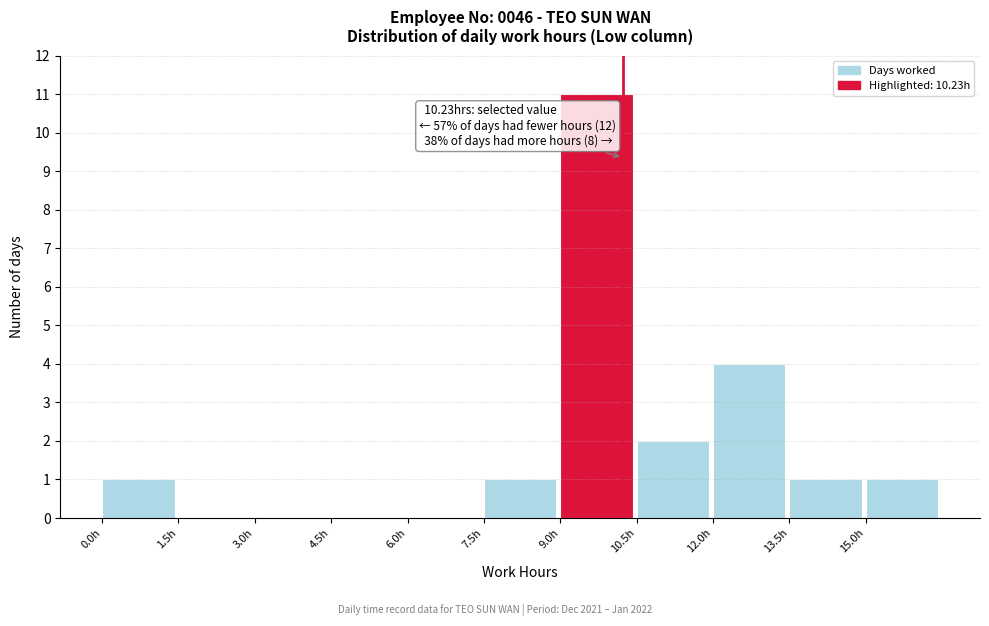

Over which range of the x-axis is the bar tallest?

9.0 to 10.5